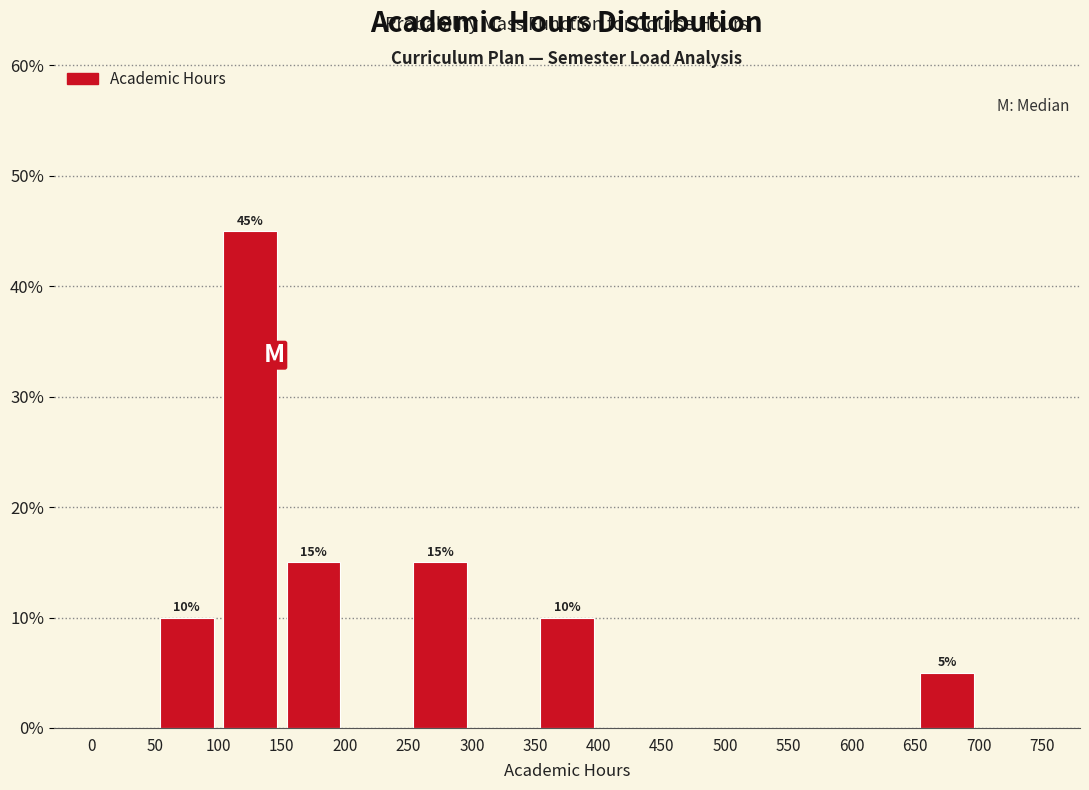

Which range on the x-axis has the tallest bar?

100 to 150